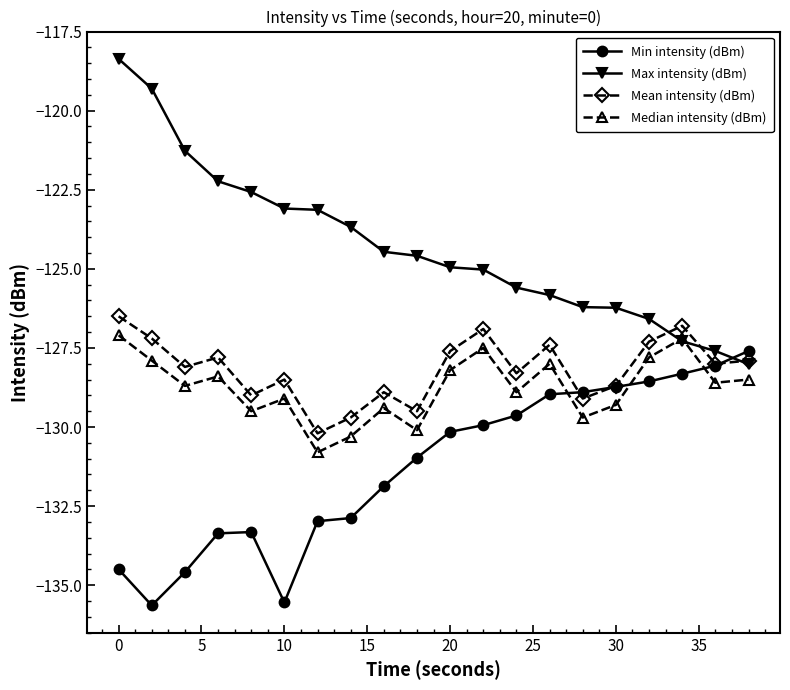

What is the lowest value of the Median intensity (dBm) series?

-130.8